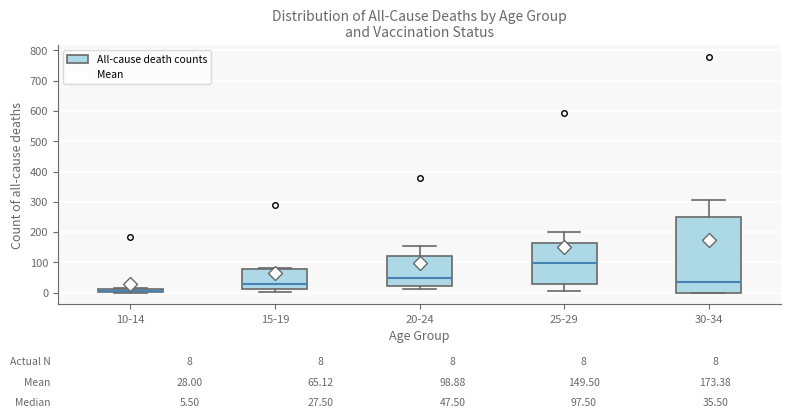

Comparing the boxes themselves (not the whiskers), which one is the tallest?

30-34